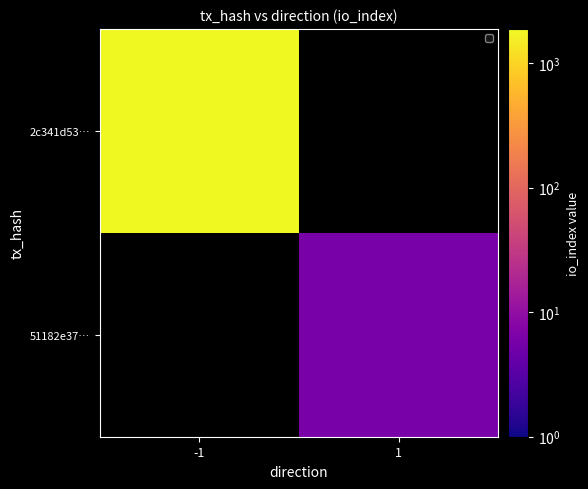

At how many categories does at least one series exceed 1180?

1